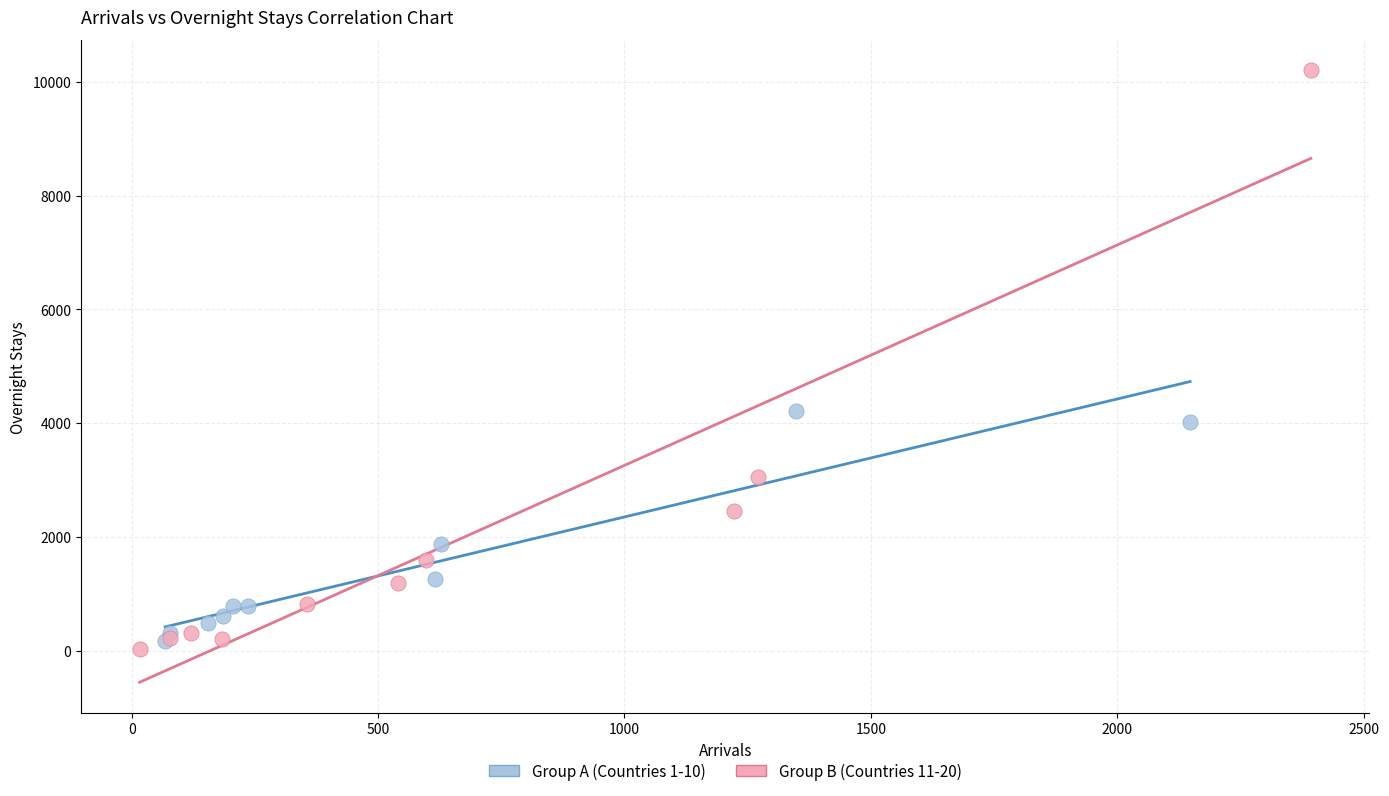

Which series reaches the minimum Y coordinate?

Group B (Countries 11-20)